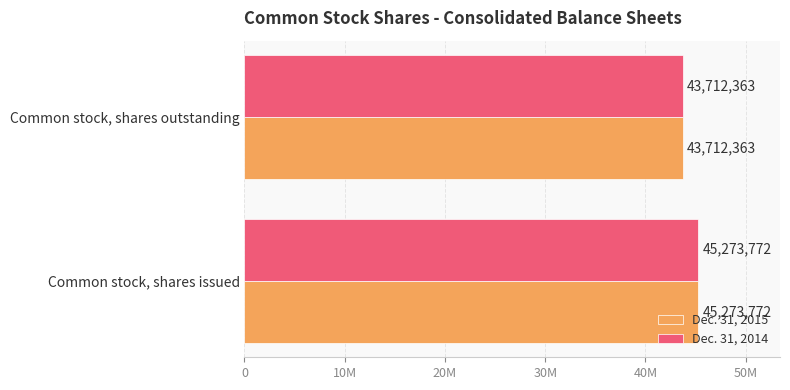

What are all the series names shown in the legend?

Dec. 31, 2015, Dec. 31, 2014